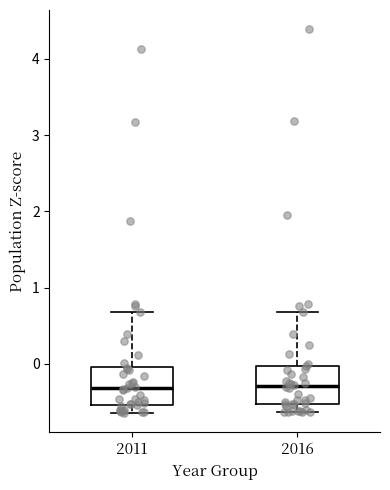

Where is the lower edge of the box at x = 2011 on the y-axis? The values are not printed on the chart, so give them approximately, as read against the axis.

-0.5